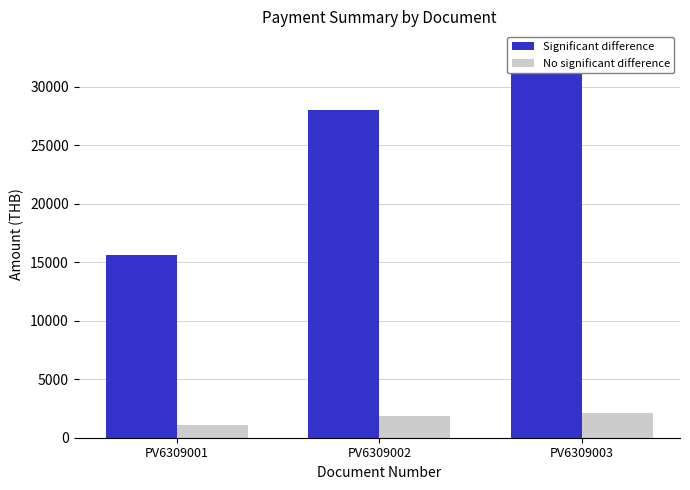

At which label does No significant difference reach its peak?

PV6309003